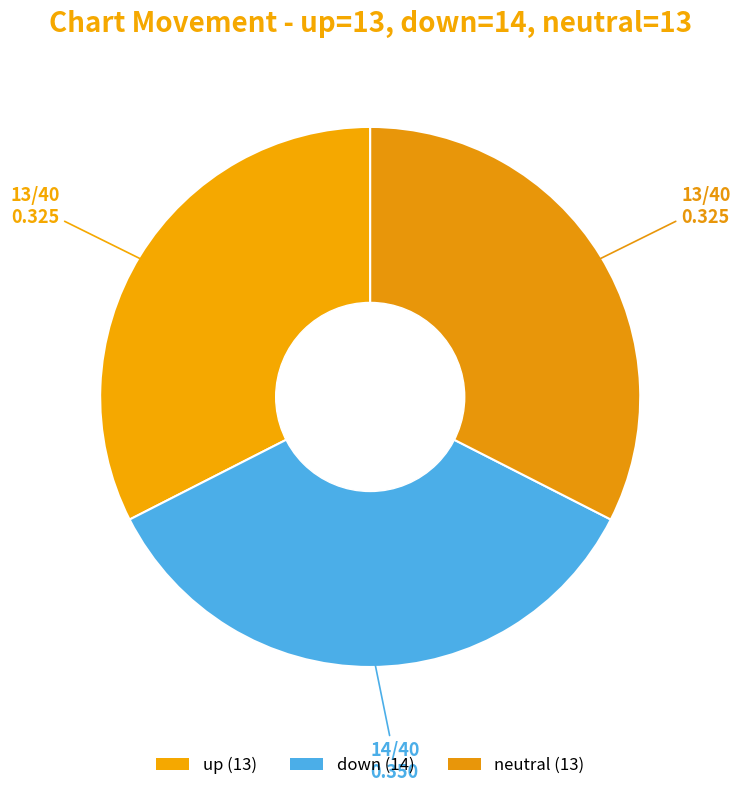

Count the number of slices in the pie.

3